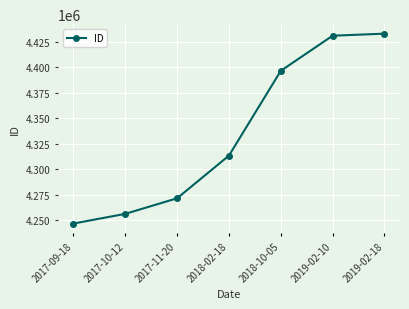

The value at 2018-02-18 is 2297515. True or false?

False